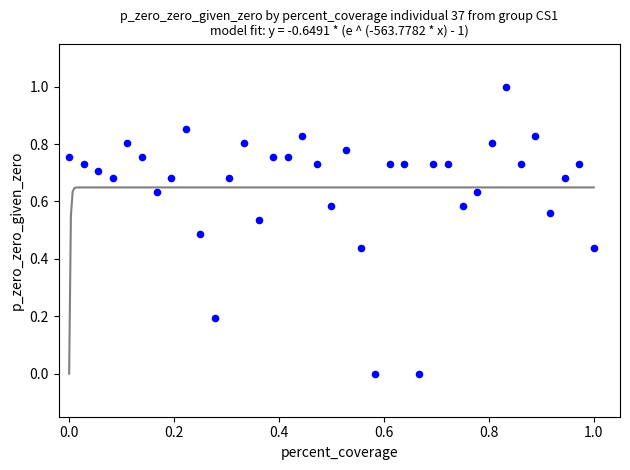

What is the range of X values (max minus min)?

1.0